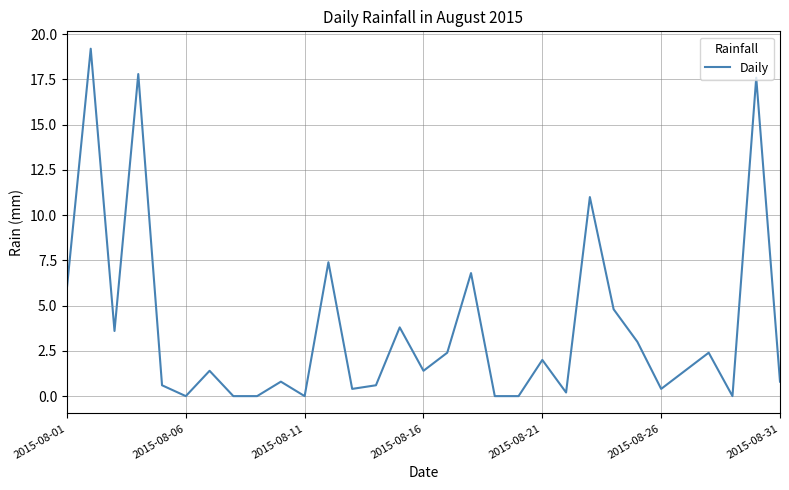

Count the number of values greater than 1.

17